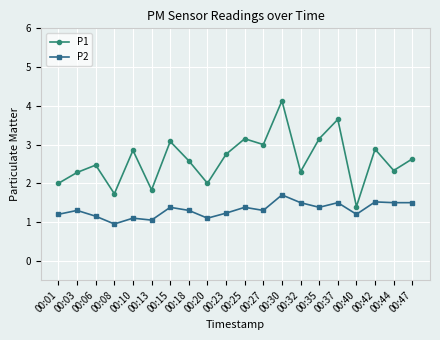

True or false: P1 and P2 intersect in this chart.

False